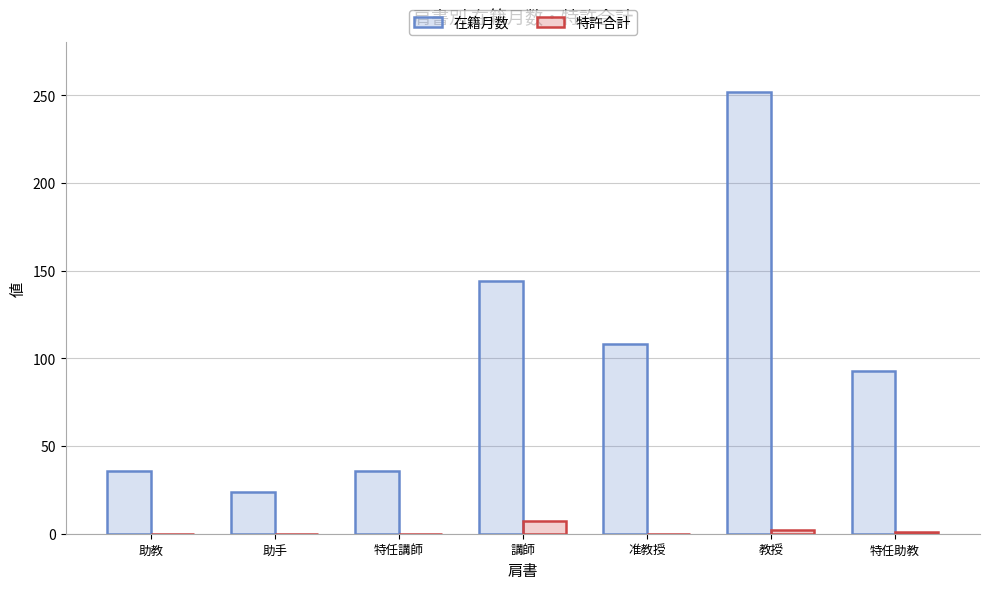

What is the sum of all 在籍月数 values?

693